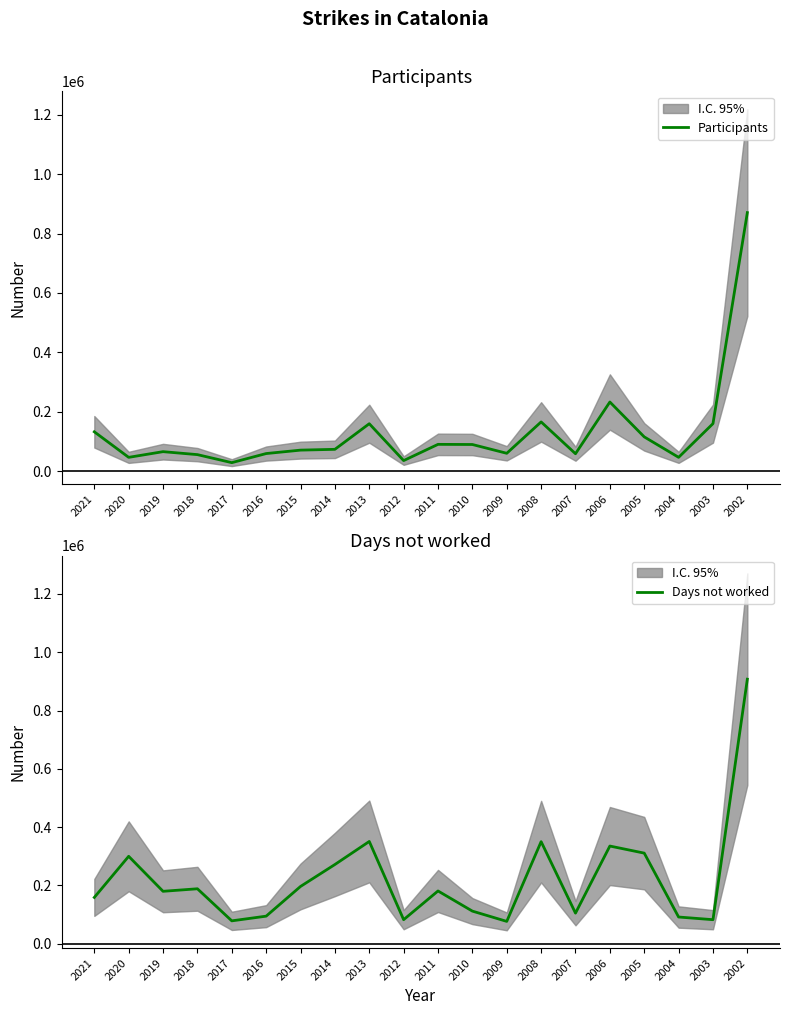

Does the chart display data point markers on the line(s)?

No